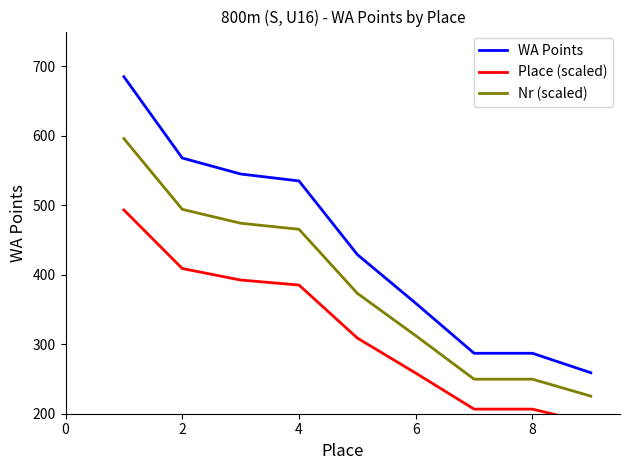

Reading left to right, list all the values displayed in this chart.

WA Points: 685.0	568.0	545.0	535.0	429.0	359.0	287.0	287.0	259.0
Place (scaled): 493.2	409.0	392.4	385.2	308.9	258.5	206.6	206.6	186.5
Nr (scaled): 596.0	494.2	474.1	465.4	373.2	312.3	249.7	249.7	225.3